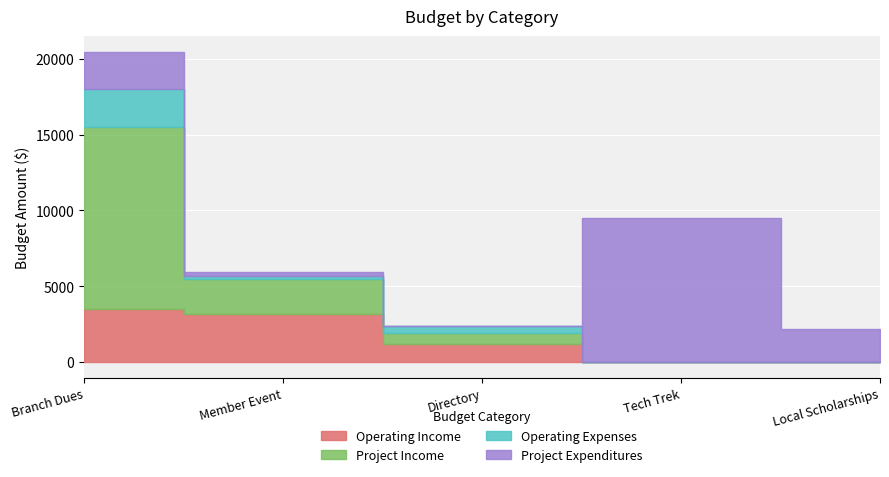

Reading right to left, transcribe all the data shown in this chart.

Operating Income: 0	0	1200	3200	3480
Project Income: 0	0	700	2300	12000
Operating Expenses: 0	0	450	200	2500
Project Expenditures: 2200	9500	30	270	2500